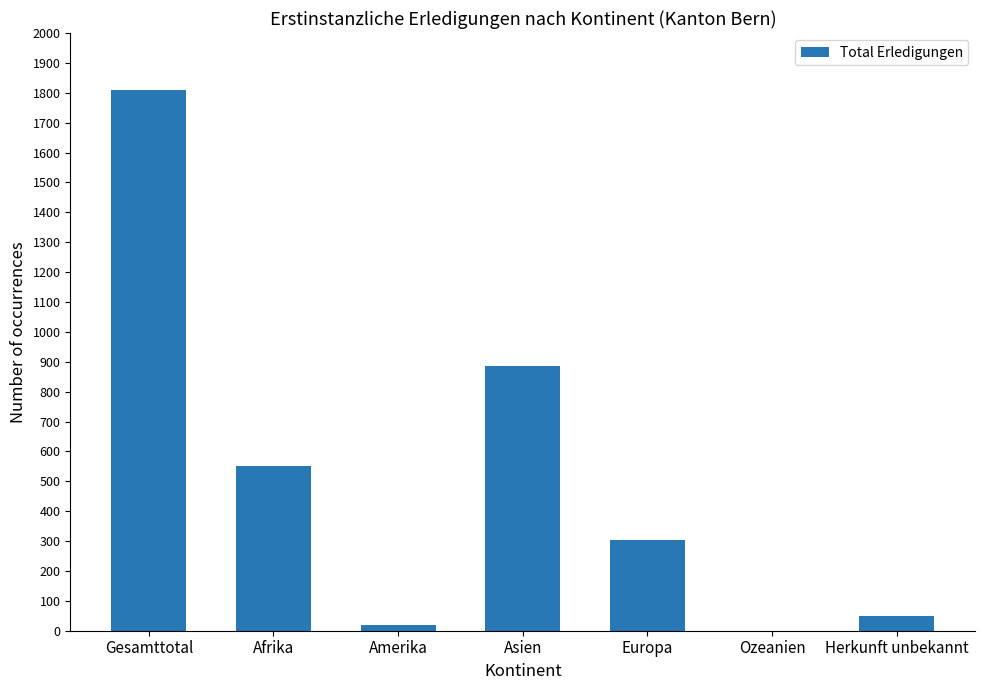

What is the sum of all values?

3622